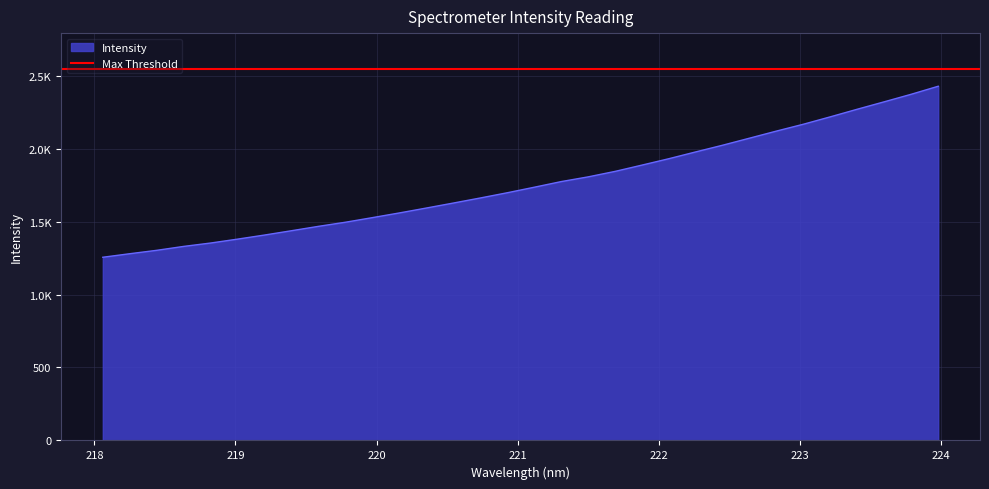

Reading left to right, what are all the values shown in this chart?

218.0596=1255.5	218.2508=1279.8	218.442=1303.1	218.6332=1329.9	218.8244=1353.1	219.0156=1379.9	219.2067=1407.9	219.3979=1437.5	219.589=1467.5	219.7801=1495.7	219.9712=1527.3	220.1623=1559.4	220.3533=1593.0	220.5444=1627.1	220.7354=1661.8	220.9264=1697.6	221.1174=1735.5	221.3083=1774.1	221.4993=1806.4	221.6902=1844.0	221.8812=1887.2	222.0721=1931.1	222.263=1977.8	222.4538=2023.7	222.6447=2072.1	222.8355=2120.7	223.0264=2167.6	223.2172=2218.3	223.408=2270.4	223.5987=2321.2	223.7895=2372.7	223.9802=2427.5